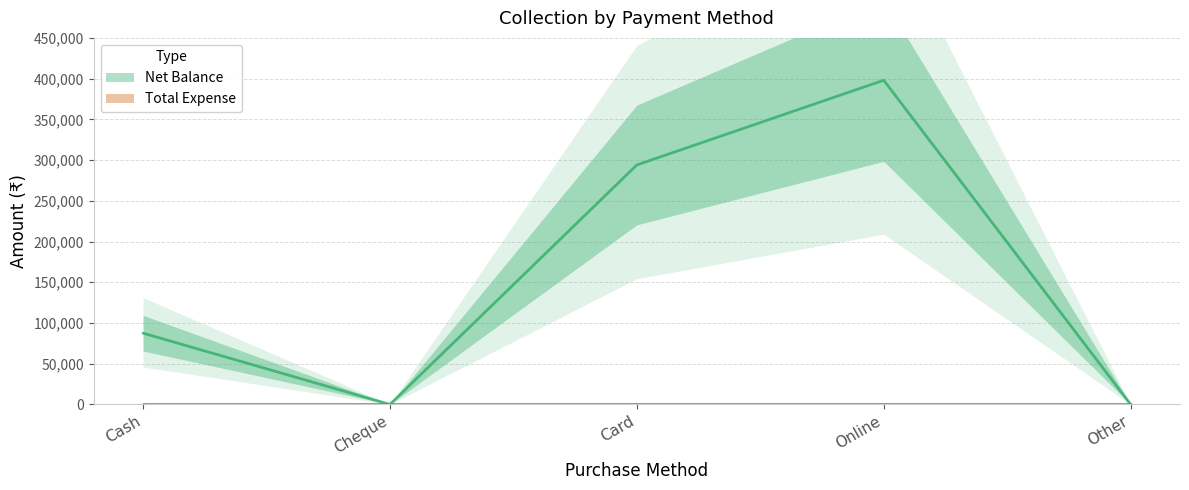

What is the average value?

155900